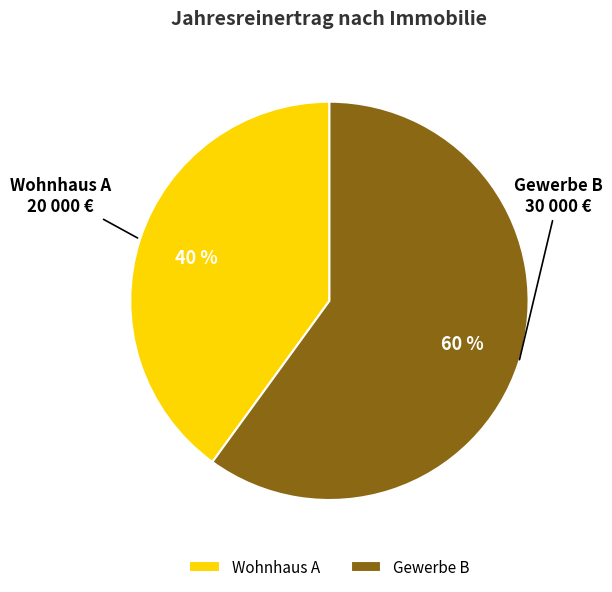

To the nearest percent, what is the difference between the Wohnhaus A and Gewerbe B slice percentages?

20%